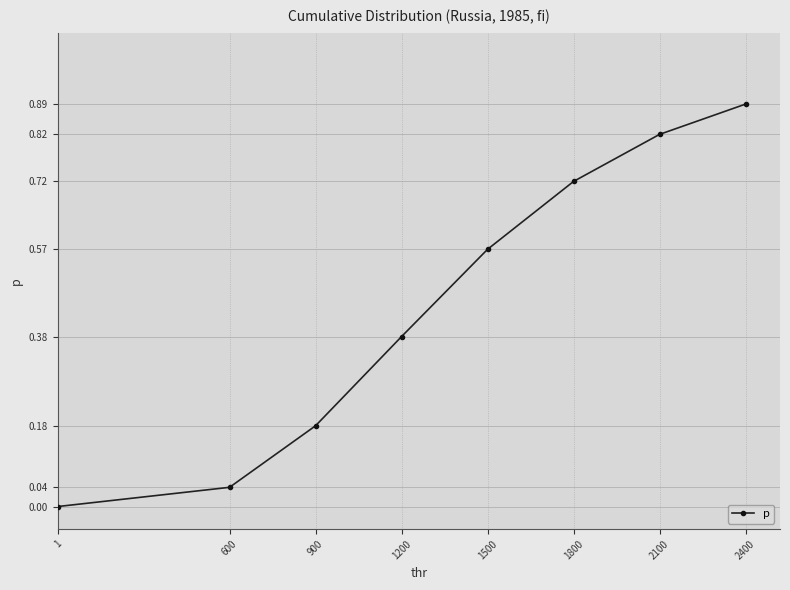

True or false: the data shows 0.0 at 600.

True